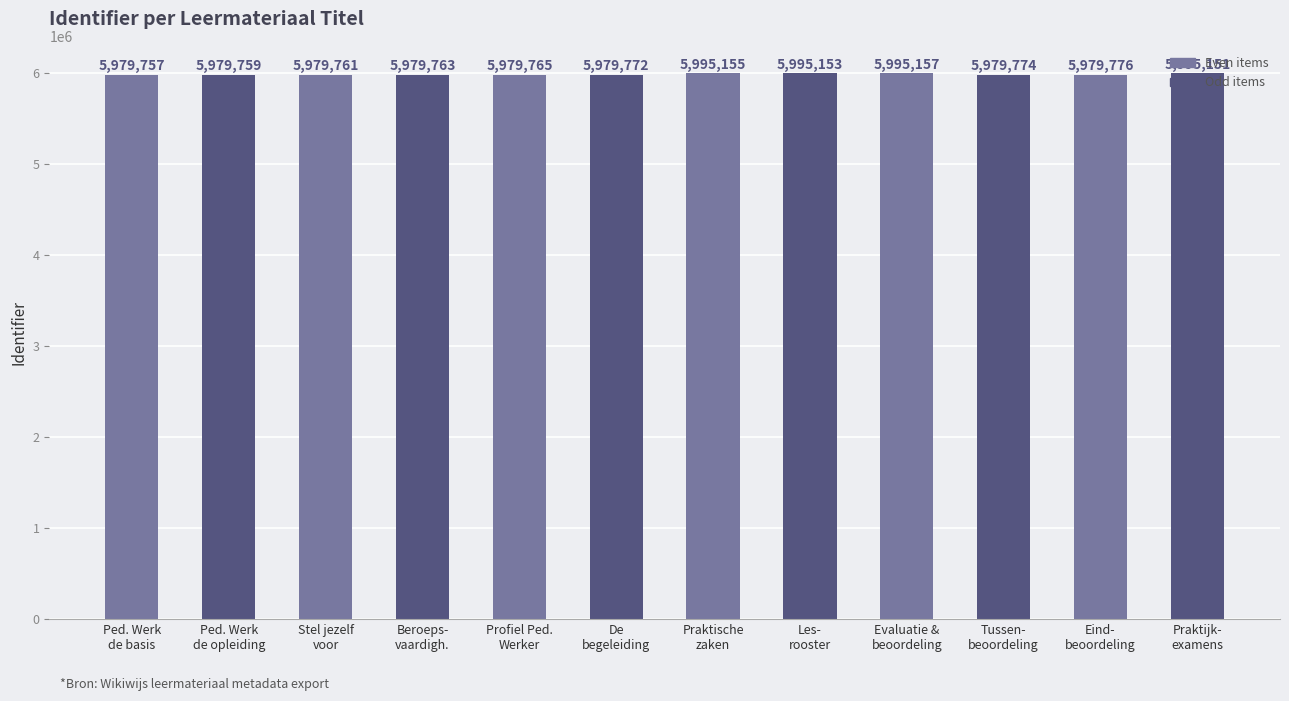

How many distinct data groups are displayed?

1